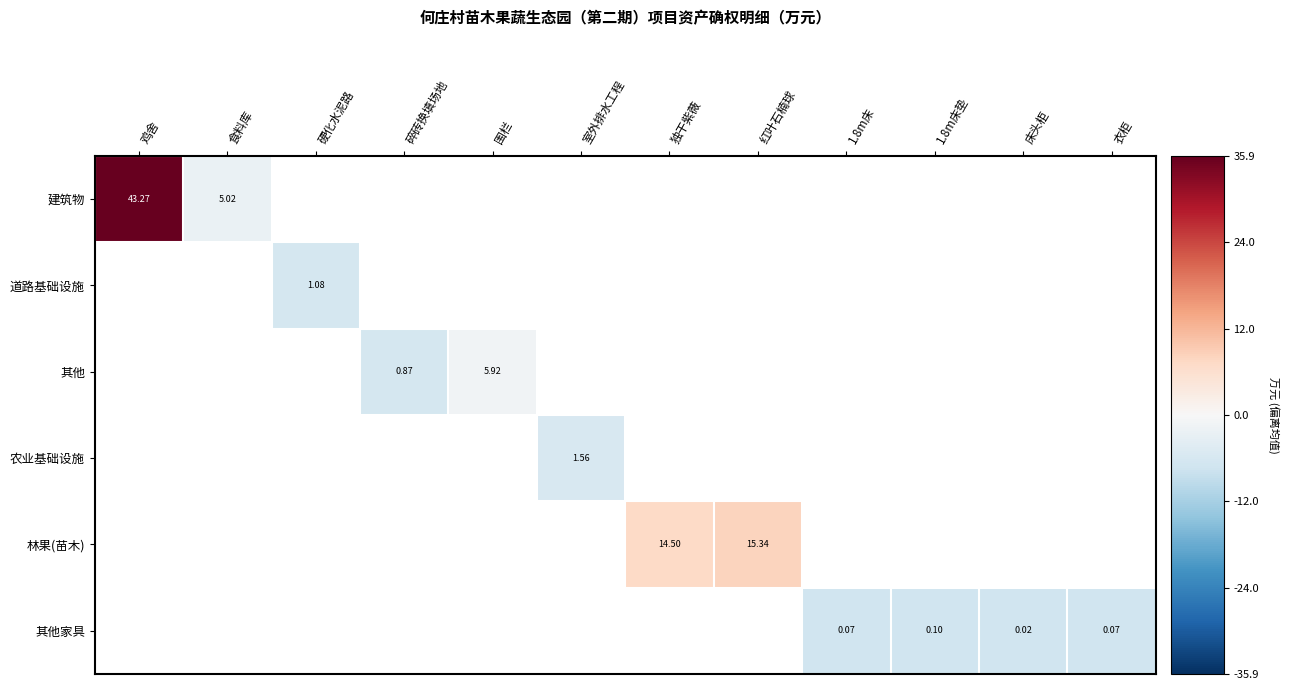

True or false: 其他家具 has a value of -3.5 at 1.8m床.

False